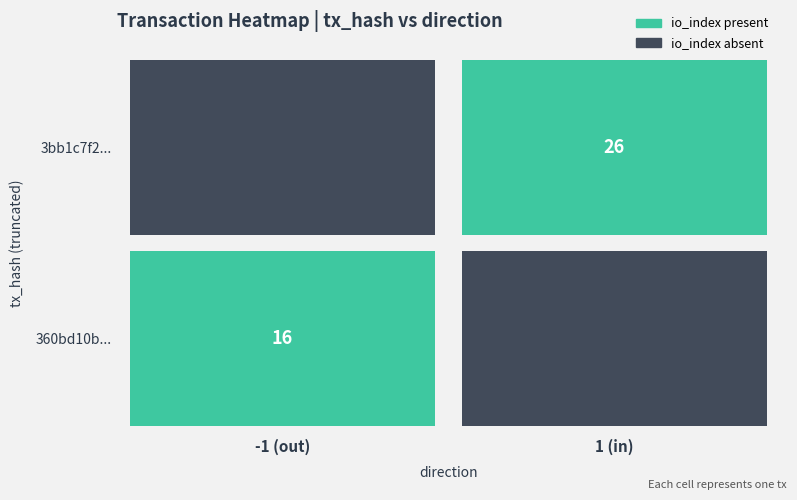

Rank the series by their maximum value, from lowest to highest.

360bd10b..., 3bb1c7f2...